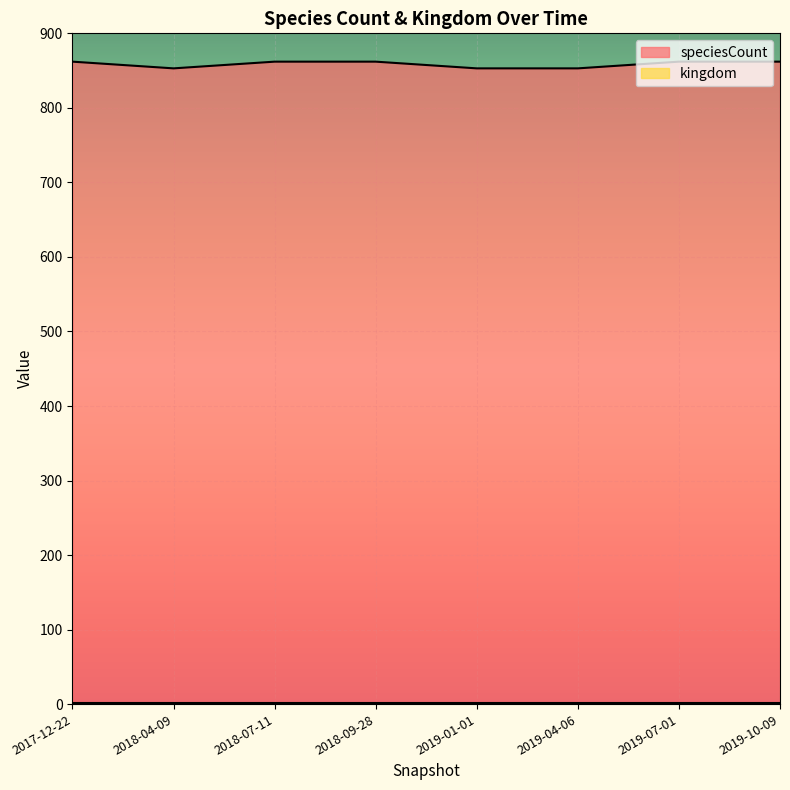

Rank the categories by value from highest to lowest.

2017-12-22, 2018-07-11, 2018-09-28, 2019-07-01, 2019-10-09, 2018-04-09, 2019-01-01, 2019-04-06